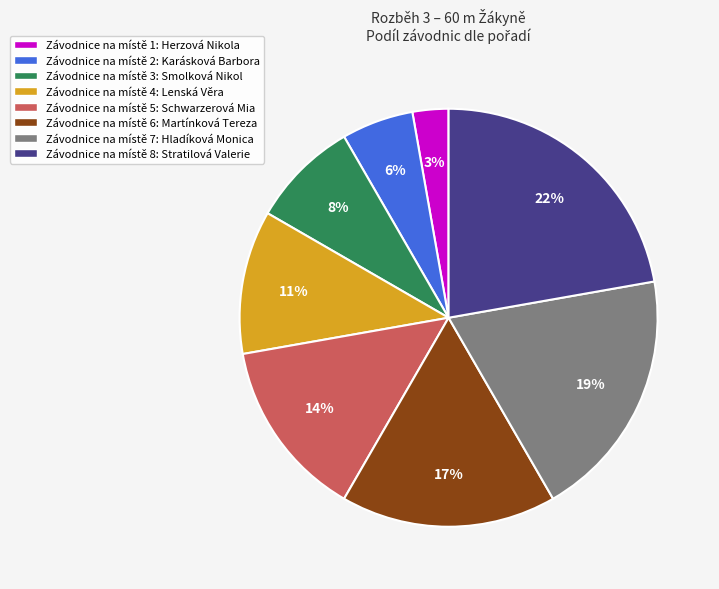

The Závodnice na místě 2: Karásková Barbora slice represents 6% of the pie. True or false?

True